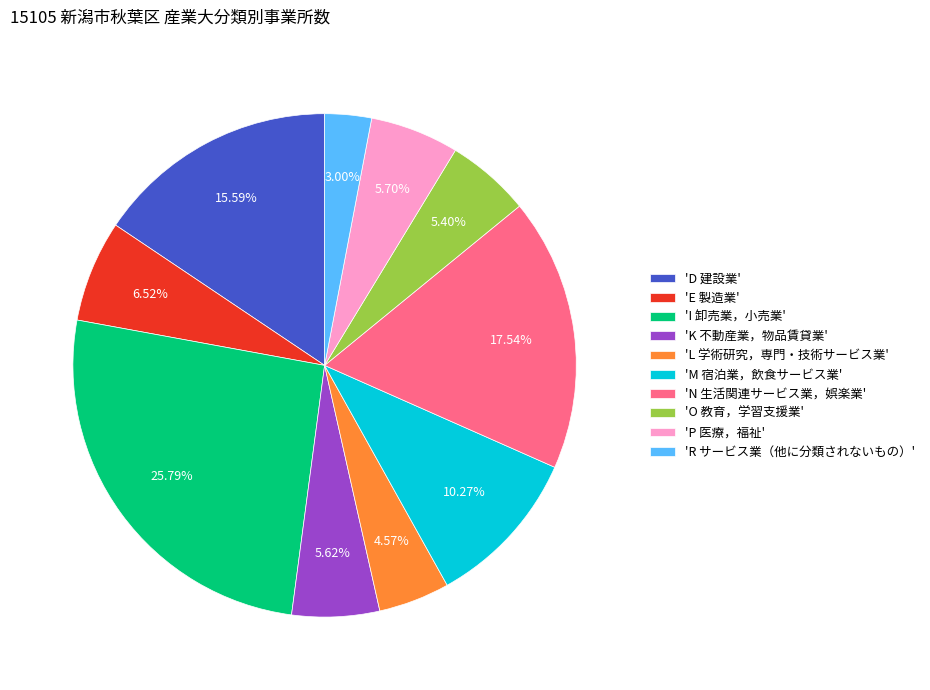

Count the number of slices in the pie.

10